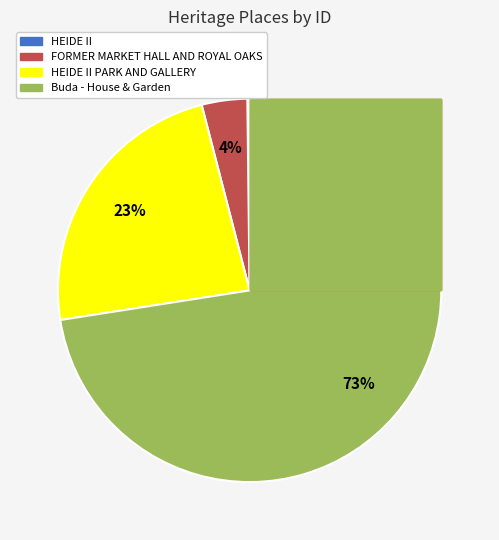

Is it true that Buda - House & Garden is 82% of the pie?

False